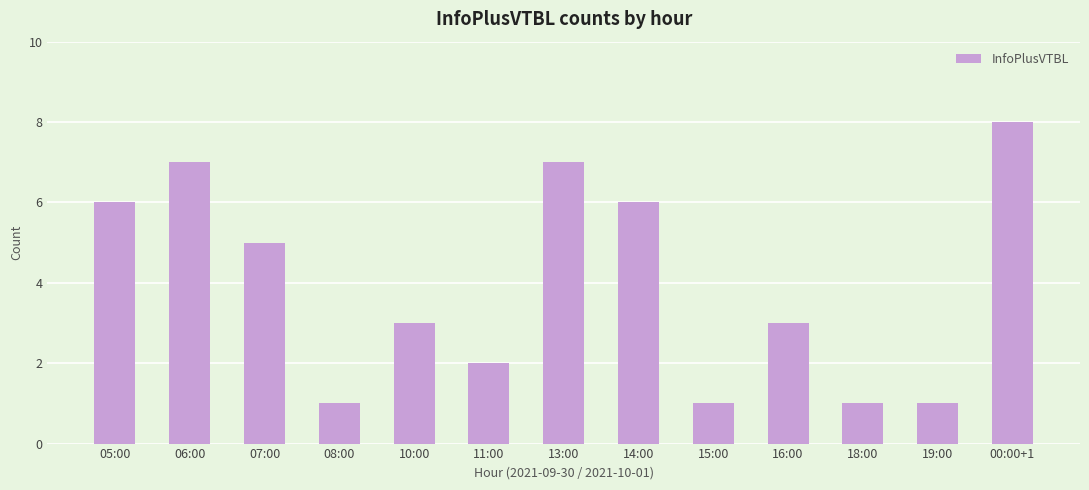

The chart shows a value of 4 at 11:00. True or false?

False